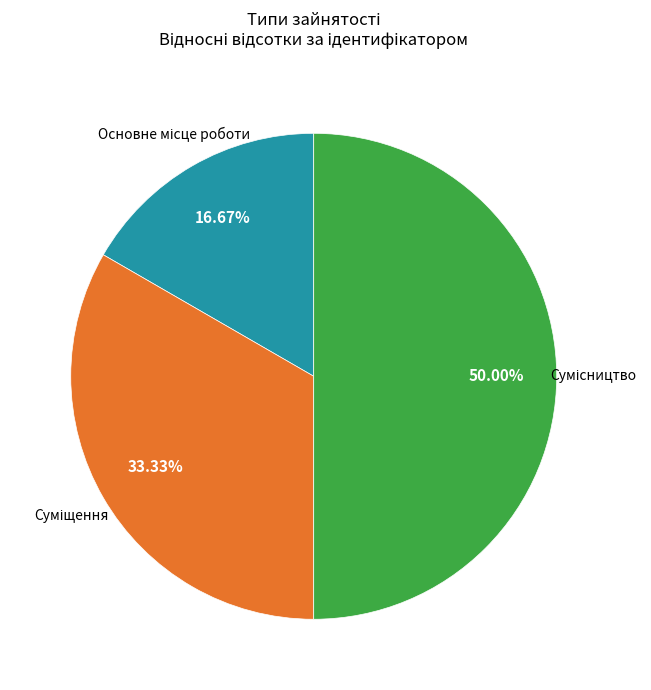

How many segments does this pie chart have?

3